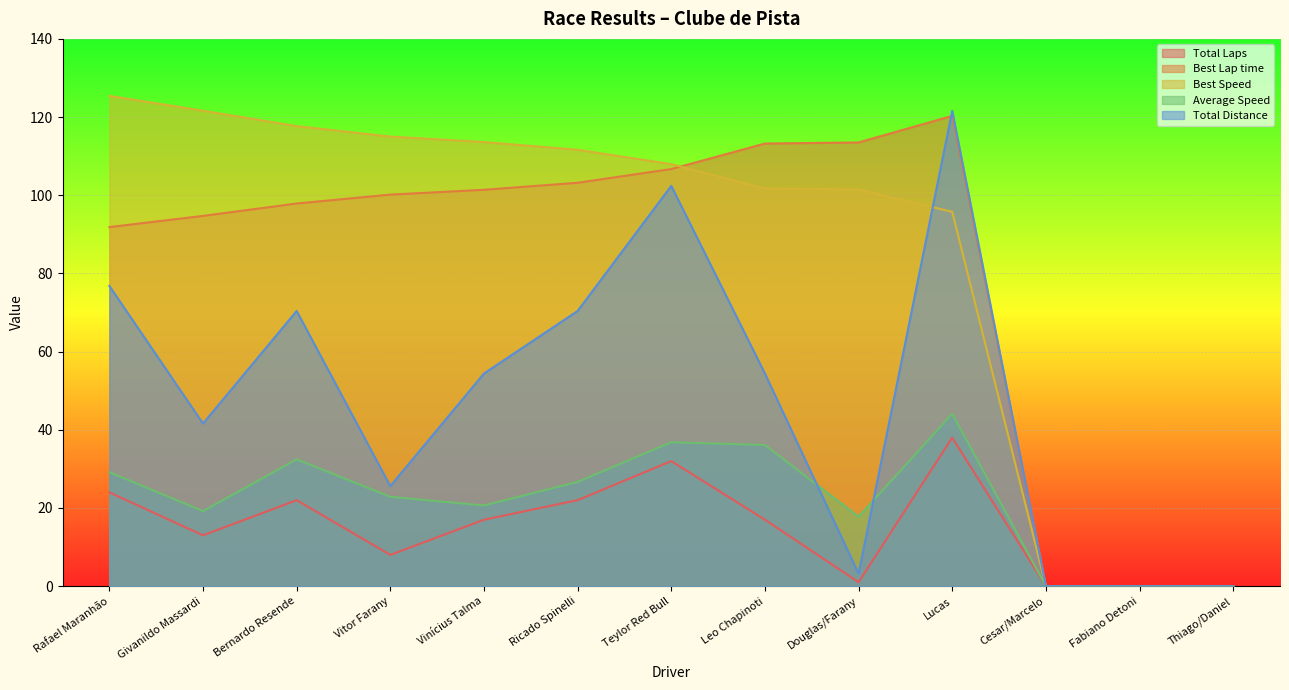

True or false: Total Distance and Average Speed intersect in this chart.

True